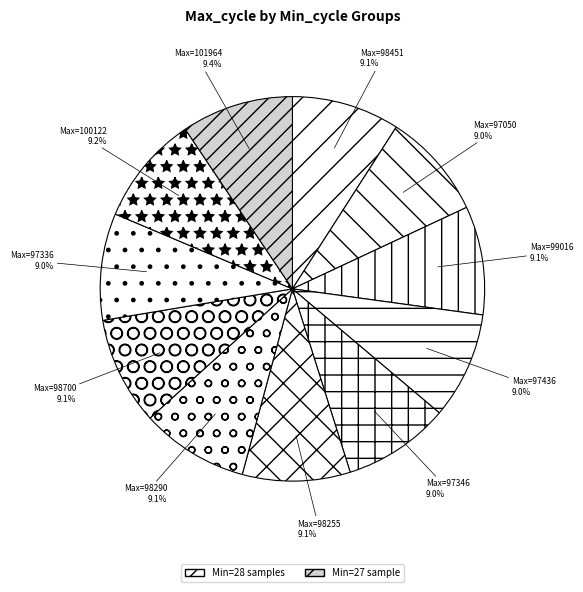

Count the number of slices in the pie.

11